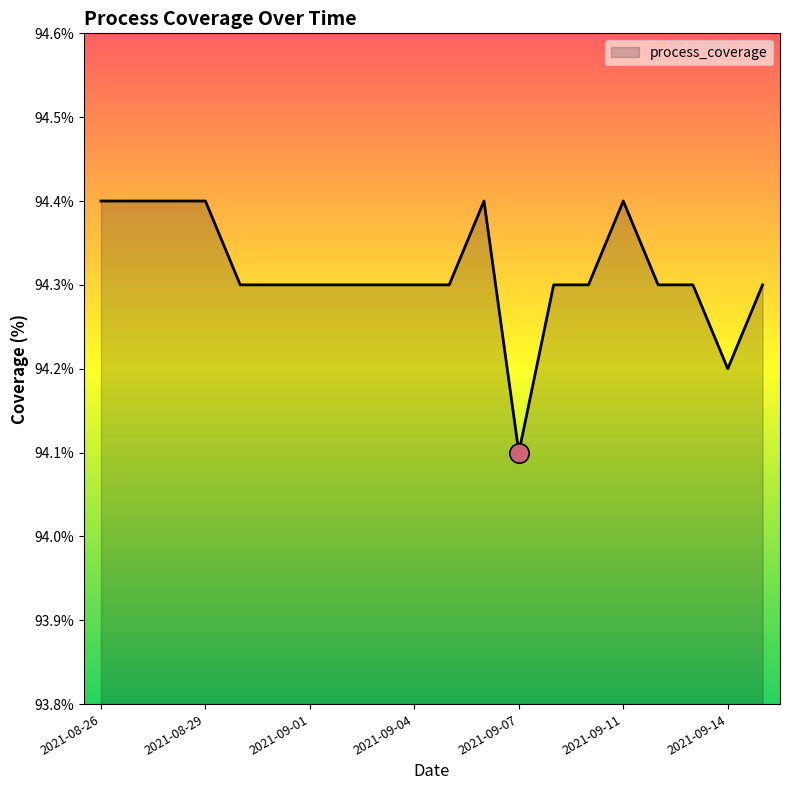

What is the smallest value displayed?

94.1